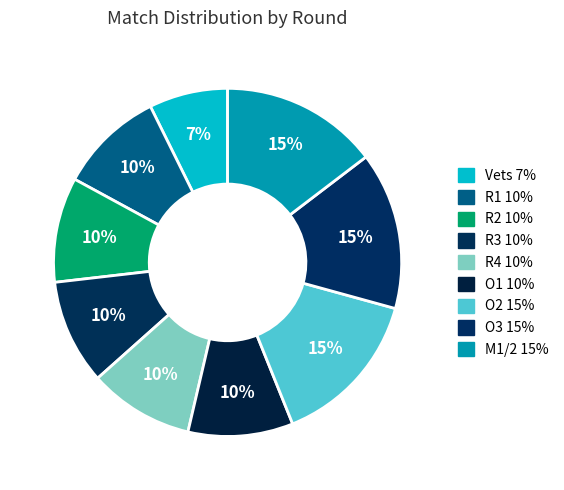

To the nearest percent, what is the difference between the R1 and R3 slice percentages?

0%